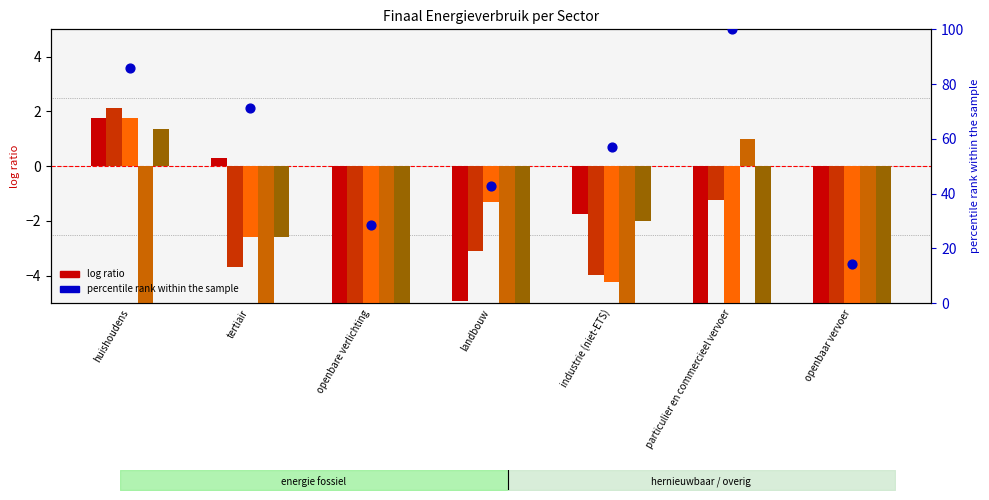

Which series has the largest total across all categories?

percentile rank within the sample